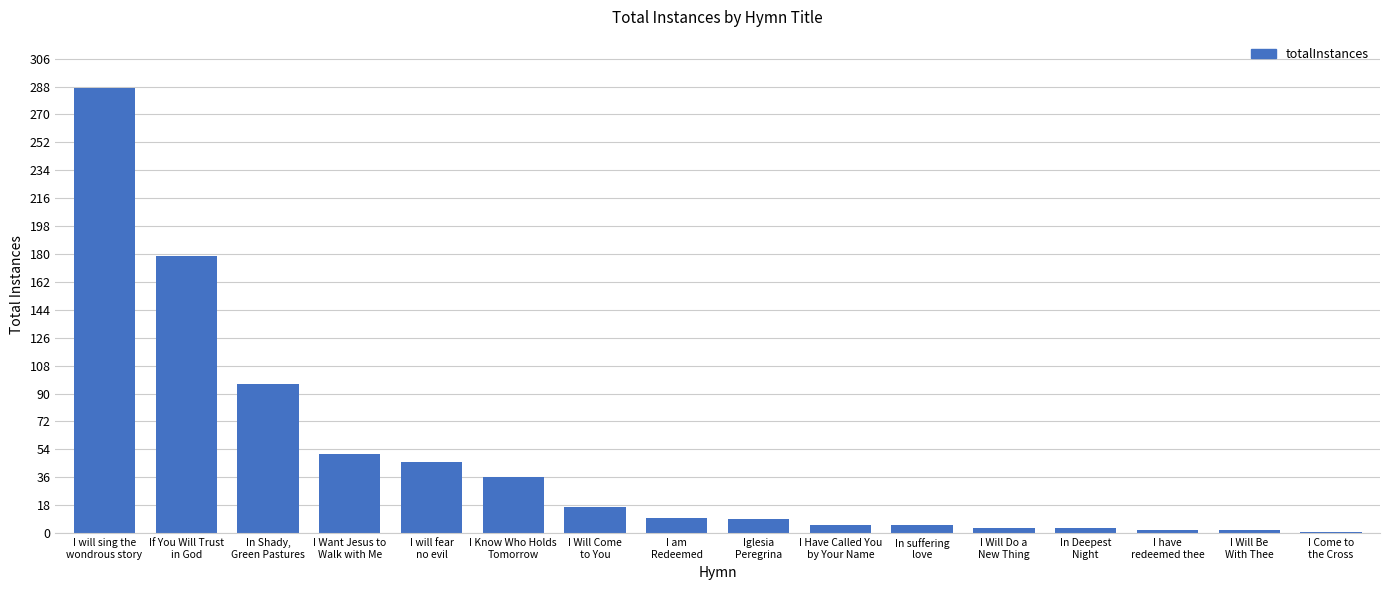

True or false: the data shows 46 at I will fear
no evil.

True